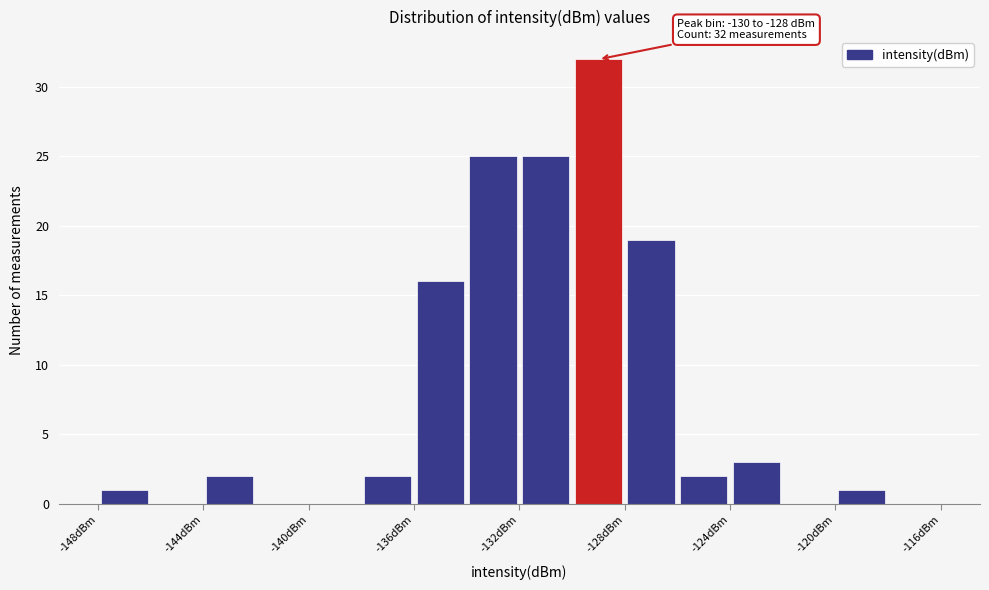

Over which range of the x-axis is the bar tallest?

-130 to -128